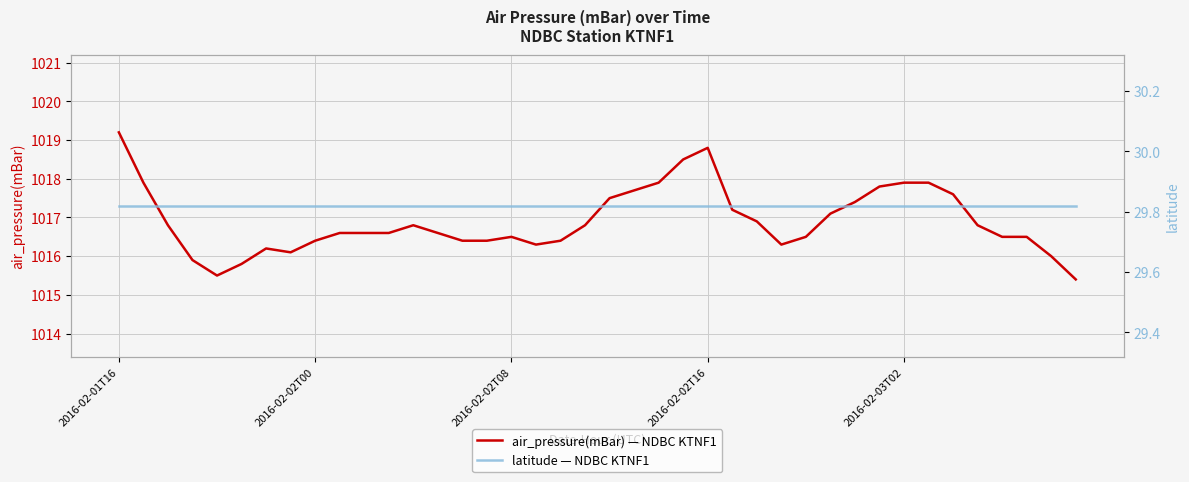

What are all the series names shown in the legend?

air_pressure(mBar) — NDBC KTNF1, latitude — NDBC KTNF1